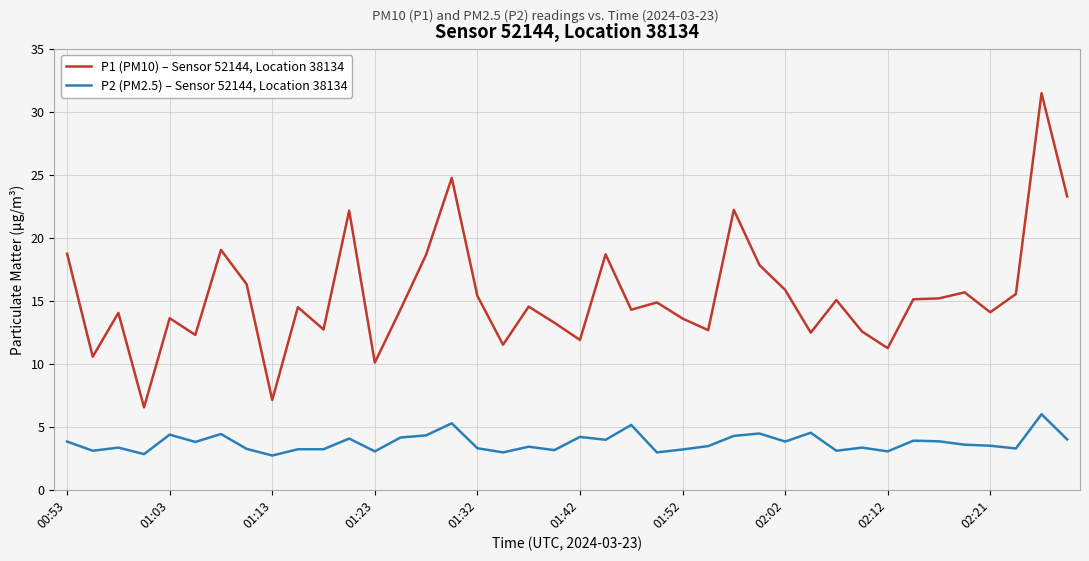

True or false: P1 (PM10) – Sensor 52144, Location 38134 has more than 0 interior local peaks.

True